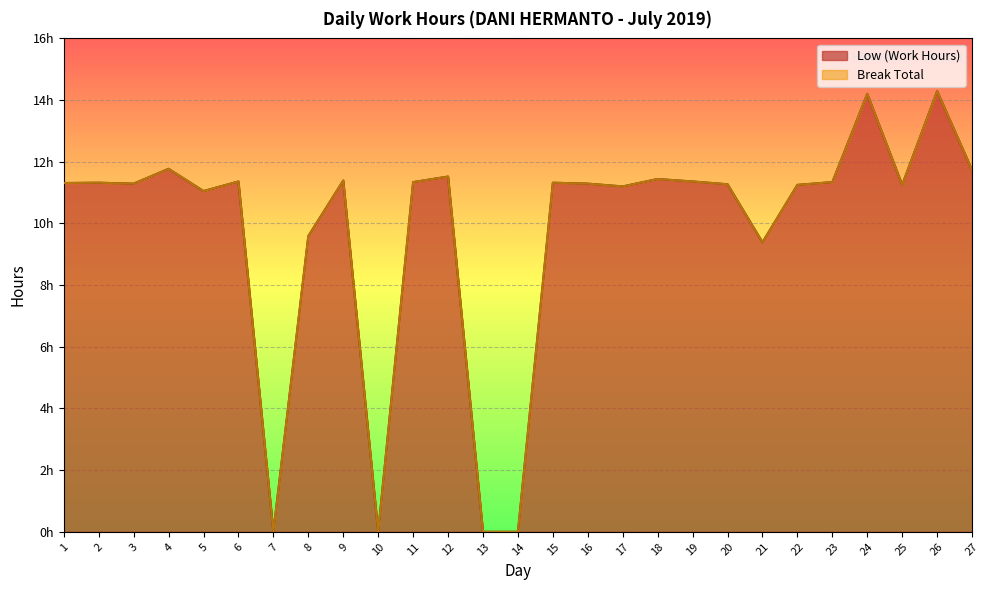

True or false: the data shows 11.2 at 17.

True